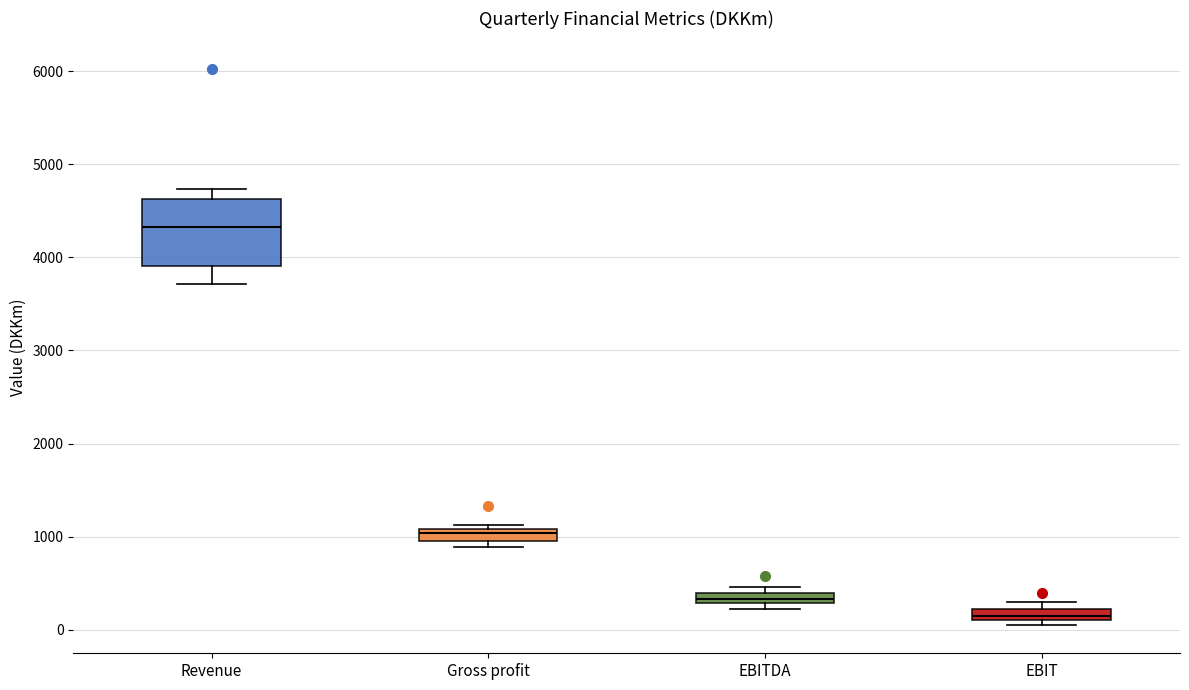

Where is the lower edge of the box for EBIT on the y-axis? The values are not printed on the chart, so give them approximately, as read against the axis.

100